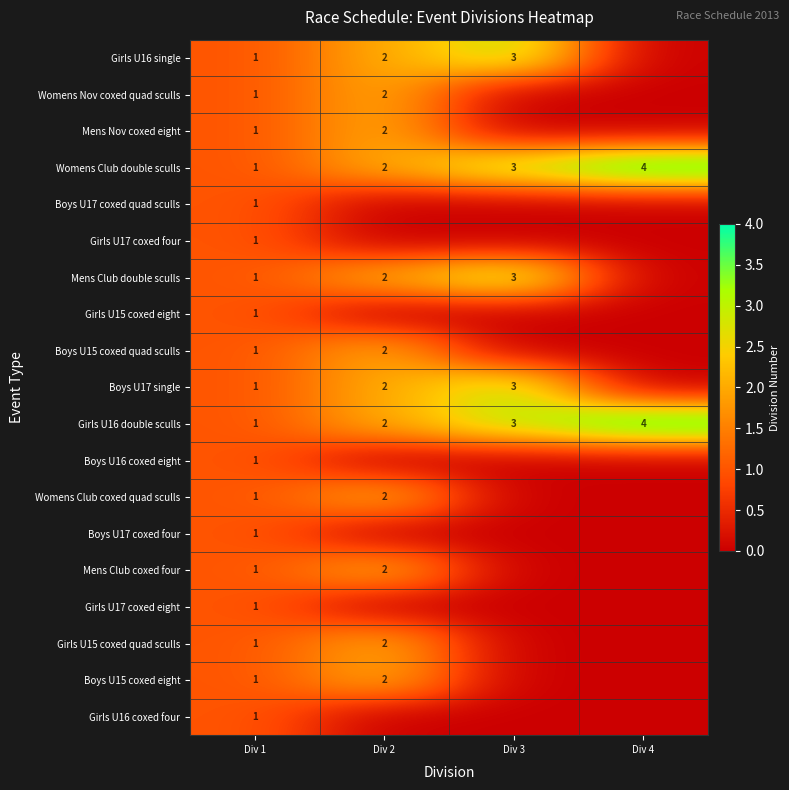

What is the maximum value for Womens Club double sculls?

4